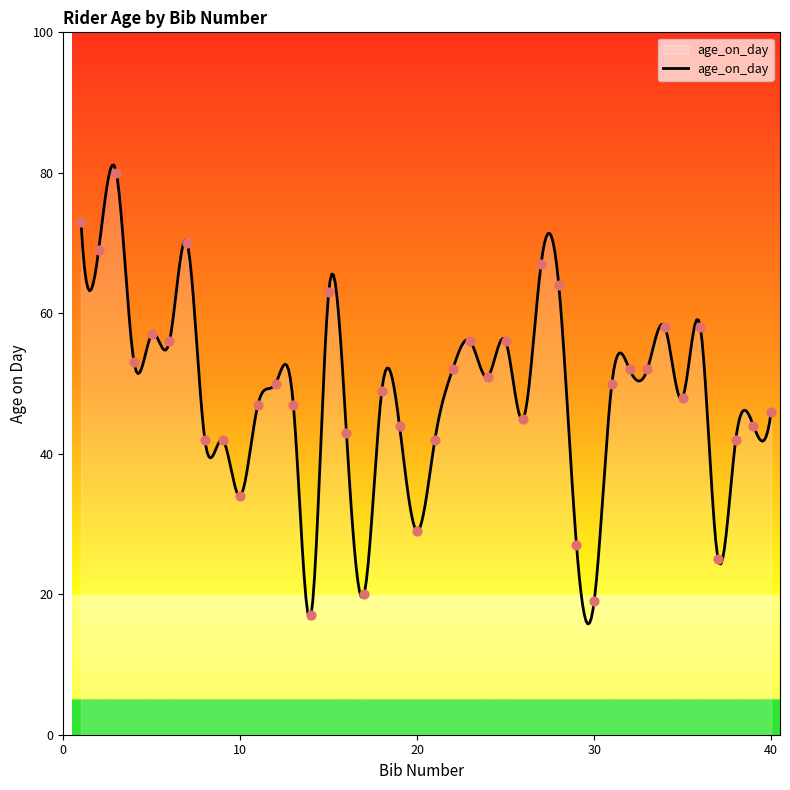

Which has a higher value, 17 or 22?

22